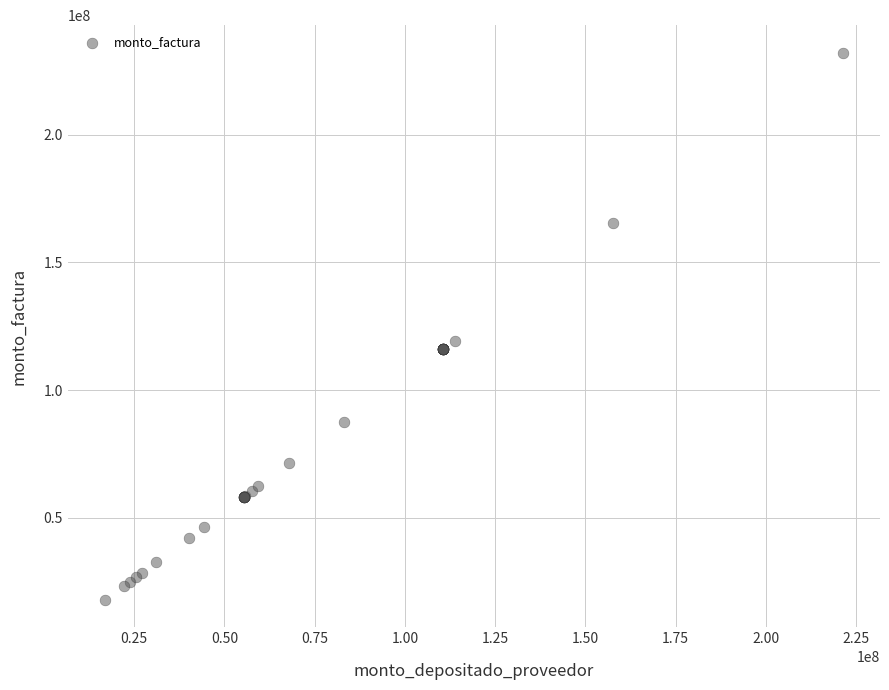

What Y value in the scatter plot is closest to 124986700?

119361080